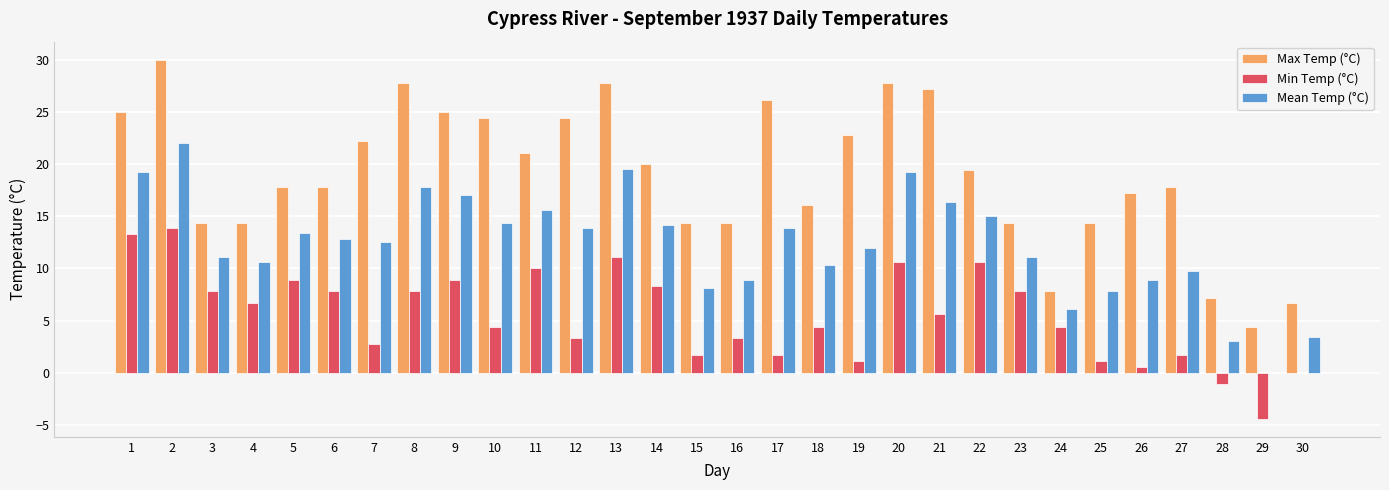

The Mean Temp (°C) series shows 8.4 at 1. True or false?

False